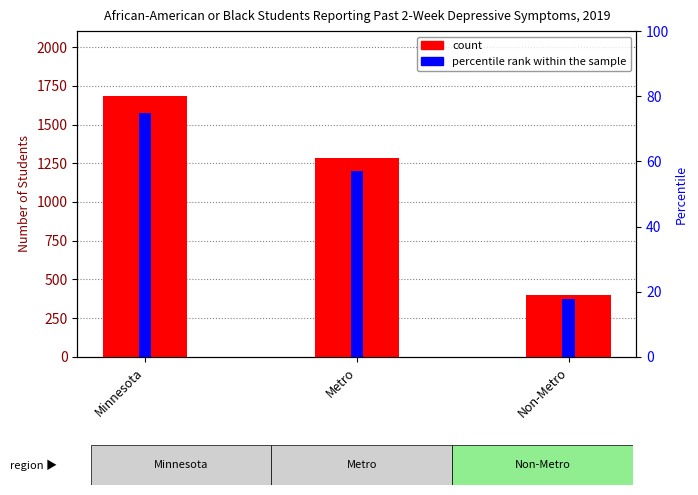

Reading right to left, extract all data points from this chart.

count: 400.0	1283.0	1683.0
percentile rank within the sample: 17.8	57.2	75.0